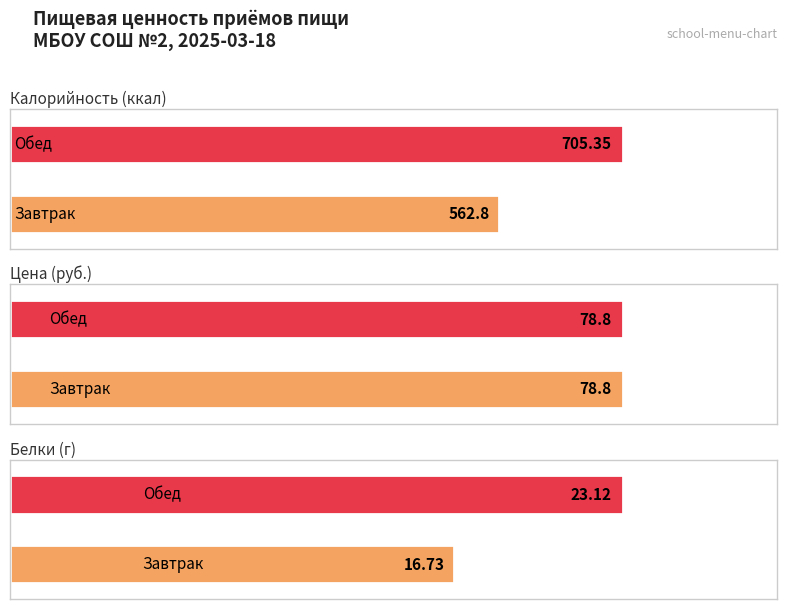

What is the label of the 1st bar from the left?

Завтрак